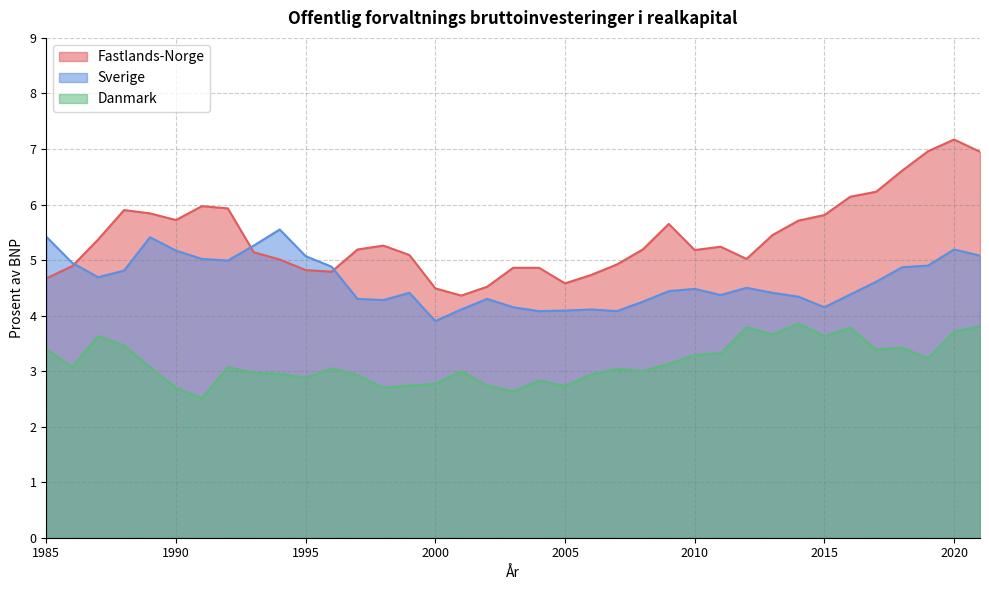

Reading left to right, extract all data points from this chart.

Fastlands-Norge: 4.7	4.9	5.4	5.9	5.8	5.7	6.0	5.9	5.1	5.0	4.8	4.8	5.2	5.3	5.1	4.5	4.4	4.5	4.9	4.9	4.6	4.7	4.9	5.2	5.7	5.2	5.2	5.0	5.5	5.7	5.8	6.1	6.2	6.6	7.0	7.2	7.0
Sverige: 5.4	5.0	4.7	4.8	5.4	5.2	5.0	5.0	5.3	5.5	5.1	4.9	4.3	4.3	4.4	3.9	4.1	4.3	4.2	4.1	4.1	4.1	4.1	4.2	4.4	4.5	4.4	4.5	4.4	4.3	4.2	4.4	4.6	4.9	4.9	5.2	5.1
Danmark: 3.4	3.1	3.6	3.5	3.1	2.7	2.5	3.1	3.0	3.0	2.9	3.0	2.9	2.7	2.7	2.8	3.0	2.7	2.6	2.8	2.7	2.9	3.0	3.0	3.1	3.3	3.3	3.8	3.7	3.9	3.6	3.8	3.4	3.4	3.2	3.7	3.8